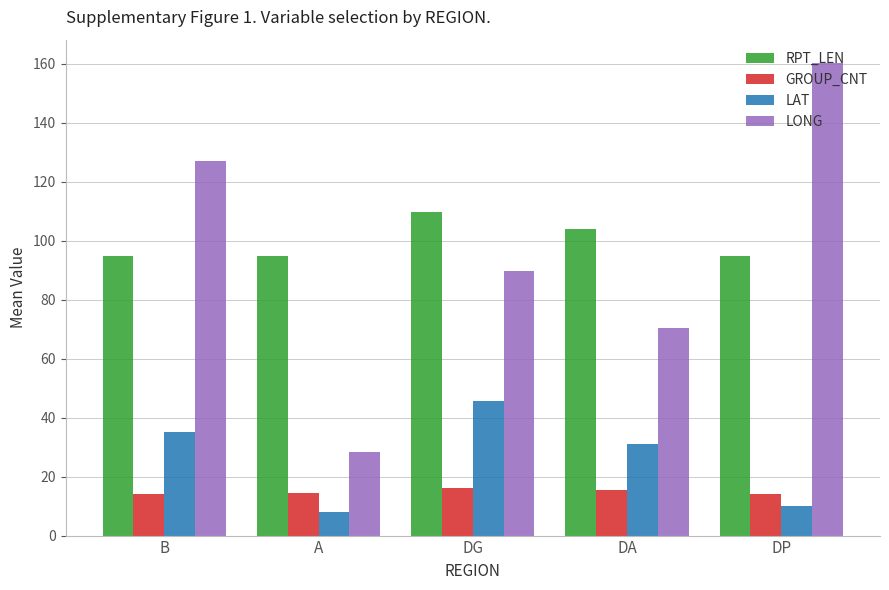

What is the minimum value for LAT?

8.1